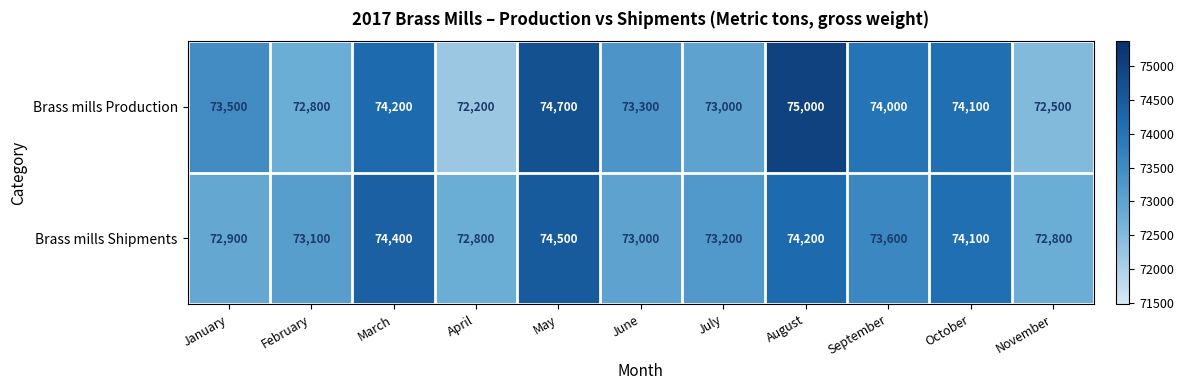

At how many categories does at least one series exceed 74209?

3